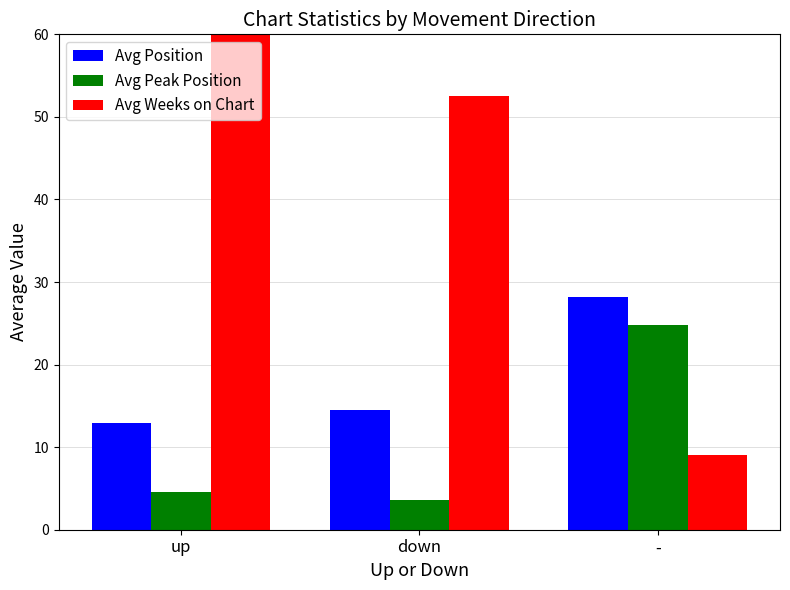

What is the label of the 3rd bar from the right?

up